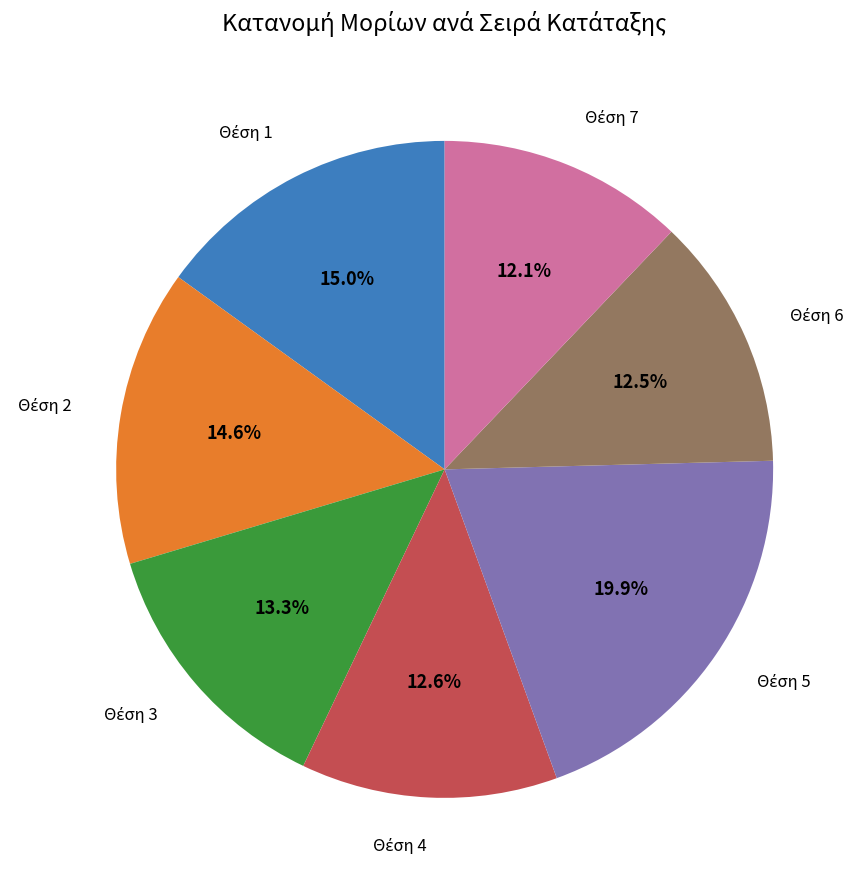

Is there any slice that represents more than half of the pie?

No